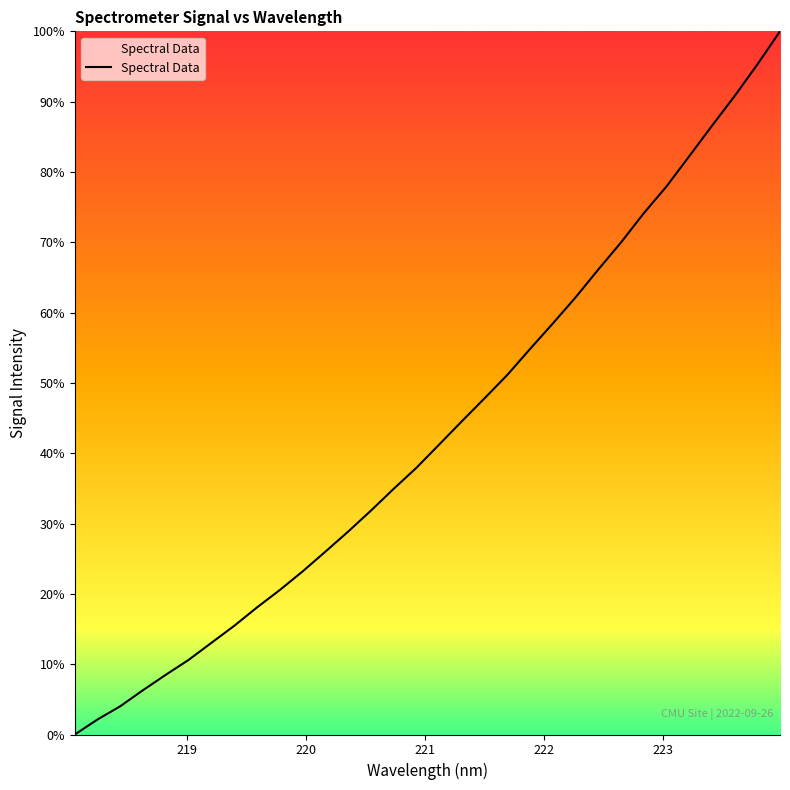

True or false: there are more than 1 points higher than both neighbors.

False